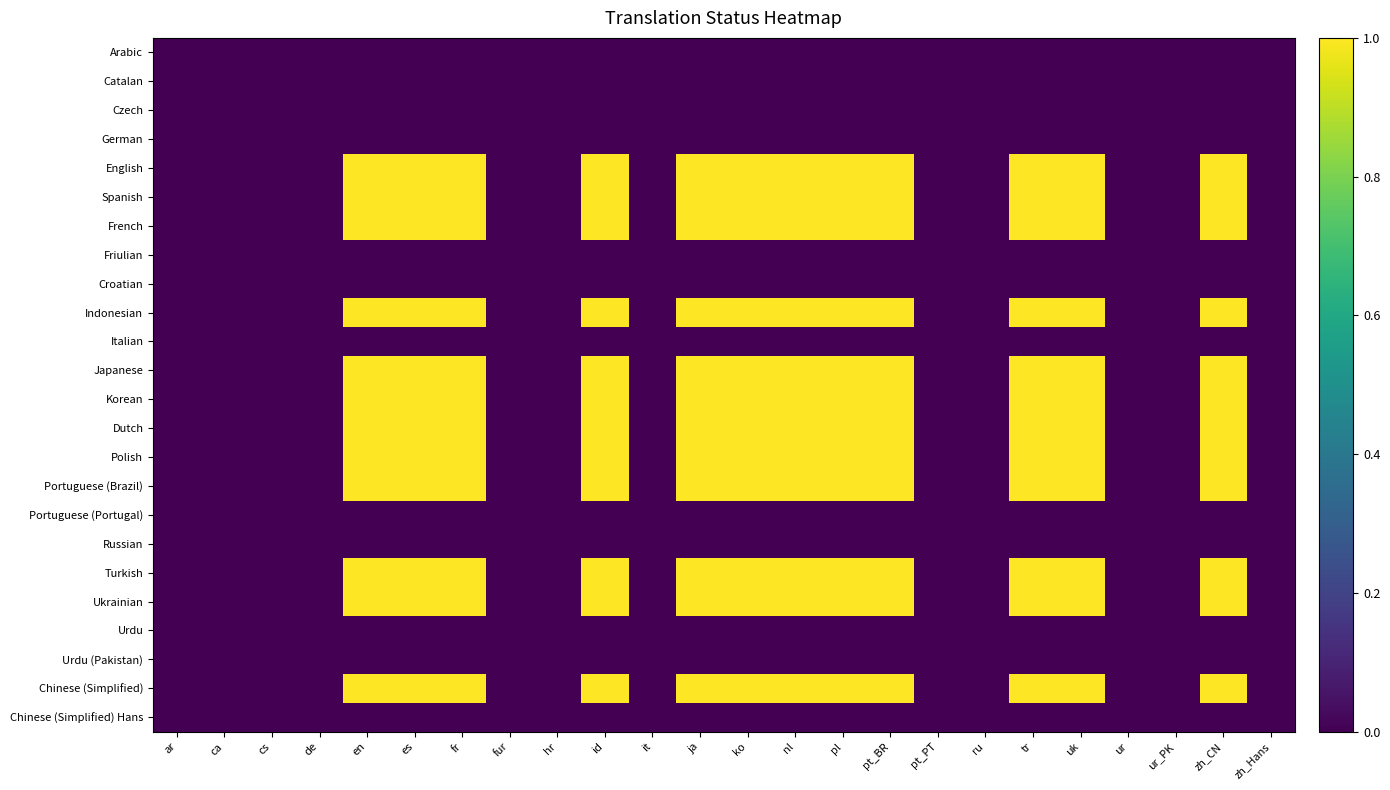

Which has a higher value, fr or it?

fr